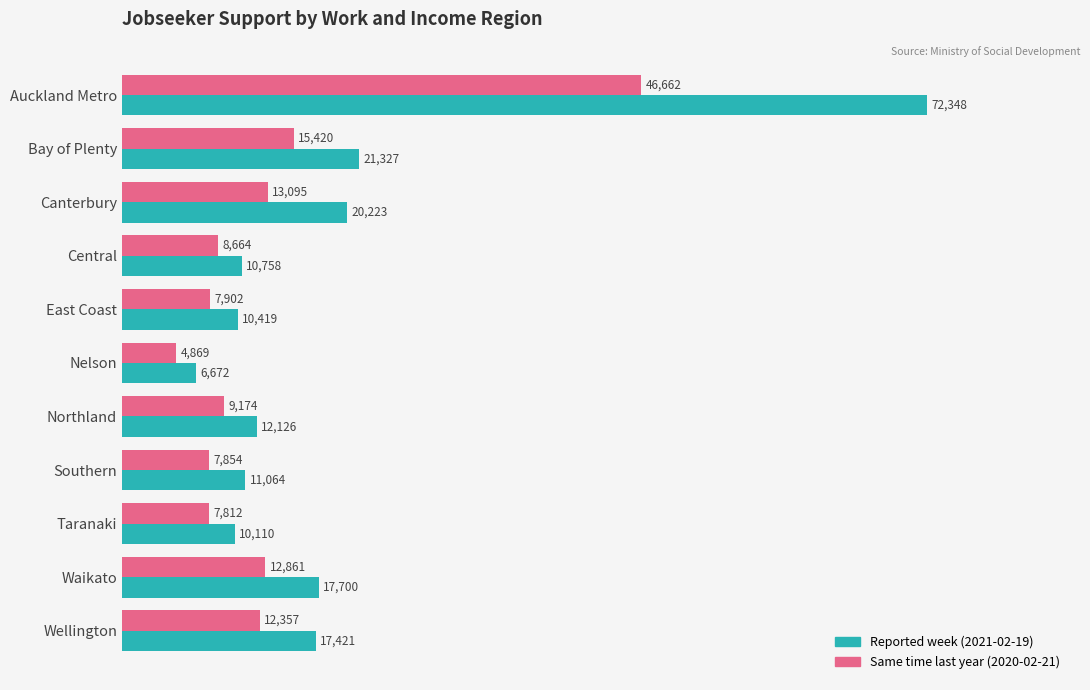

What is the difference between the maximum and second lowest values in the Same time last year (2020-02-21) series?

38850